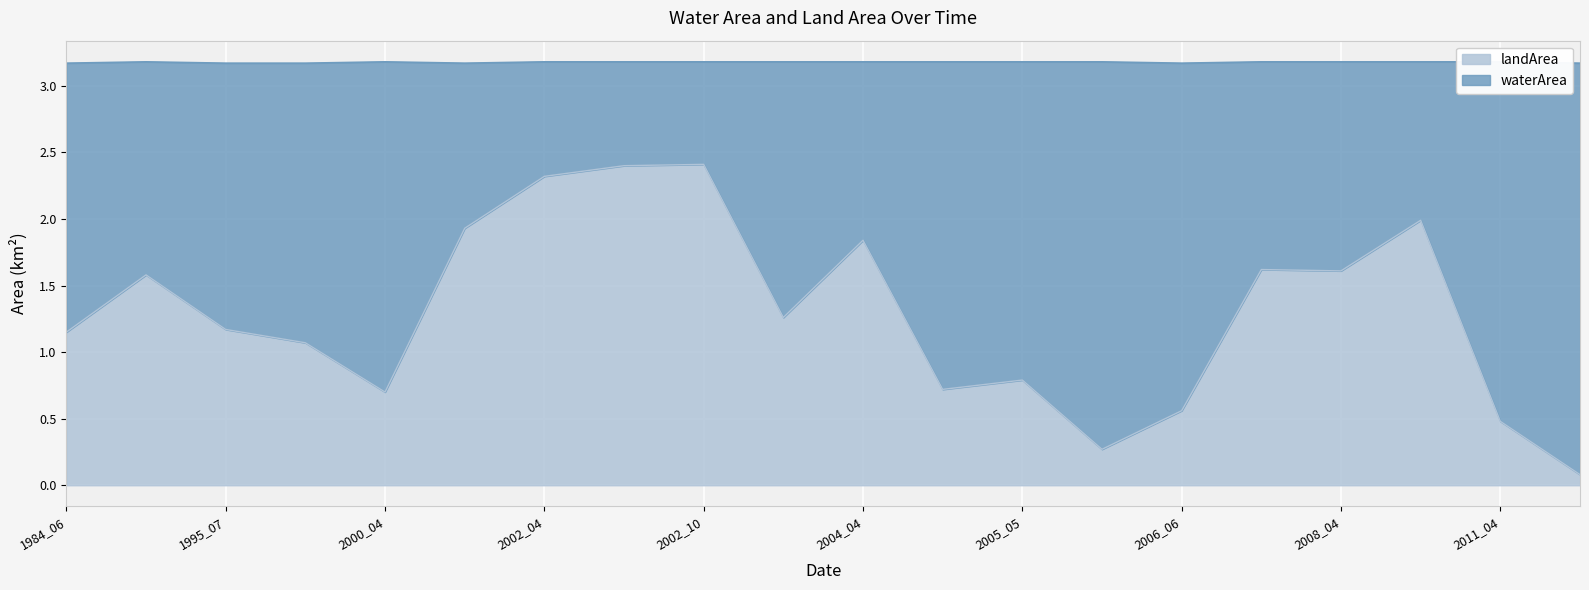

How many data points are less than 1?

7